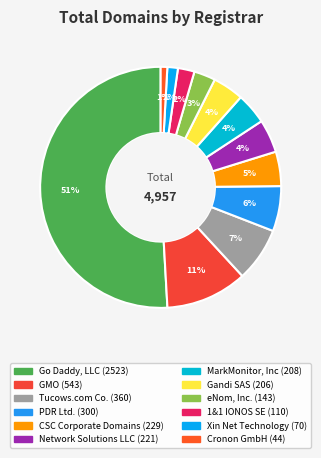

Which has a higher value, Cronon GmbH or GMO?

GMO